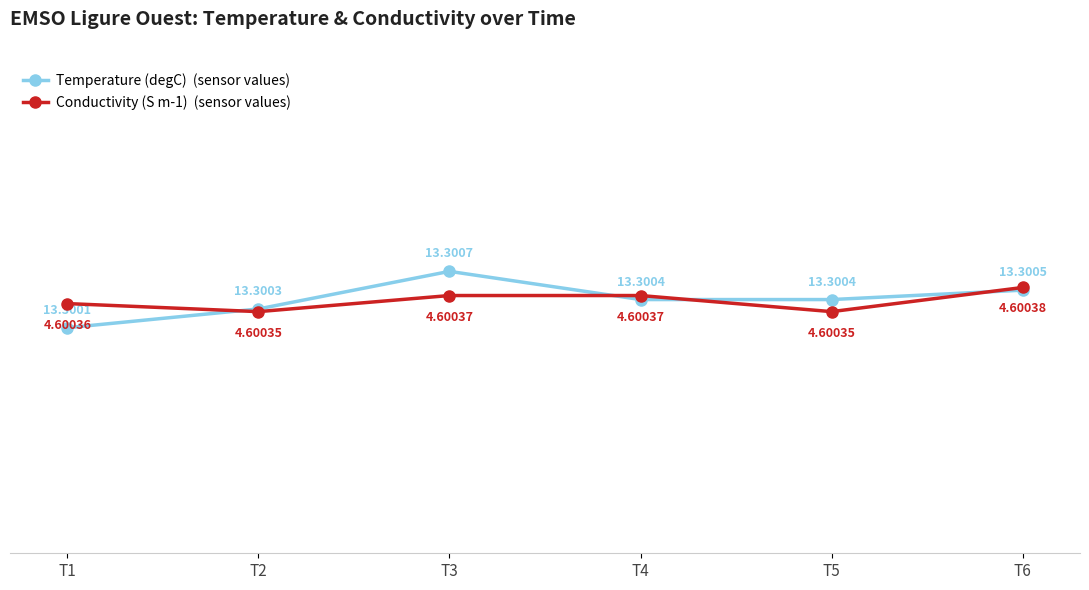

At which label does Conductivity (S m-1) reach its peak?

T6